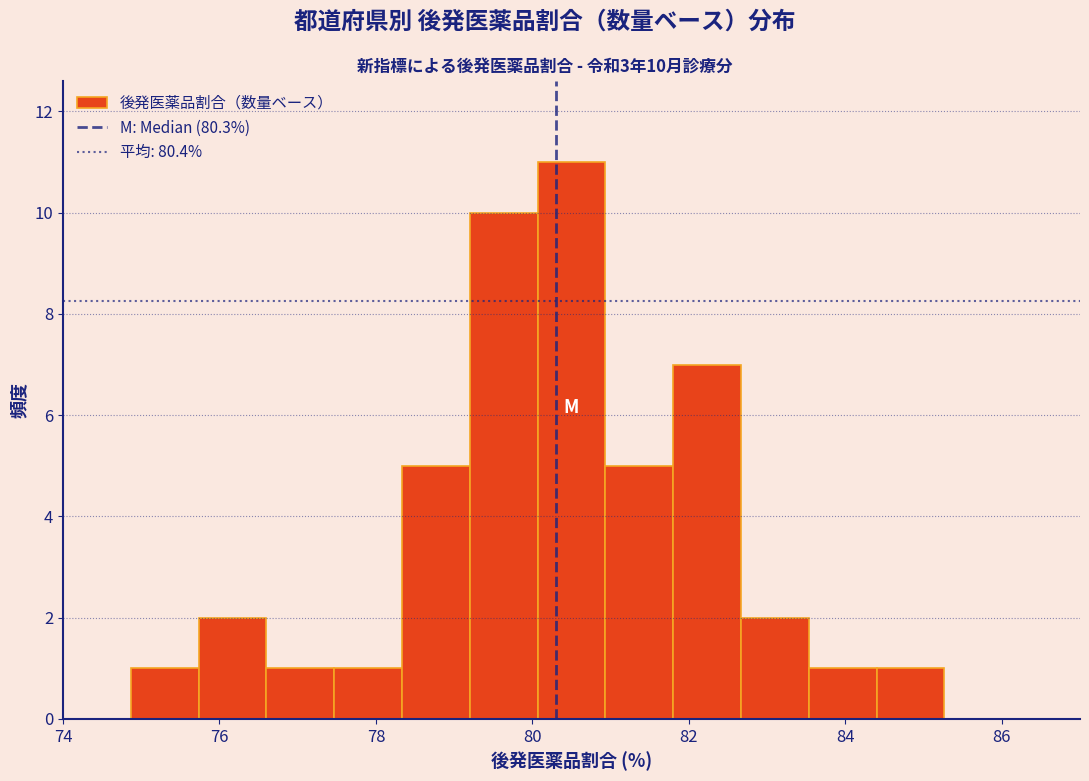

Which range on the x-axis has the tallest bar?

80.0 to 81.0